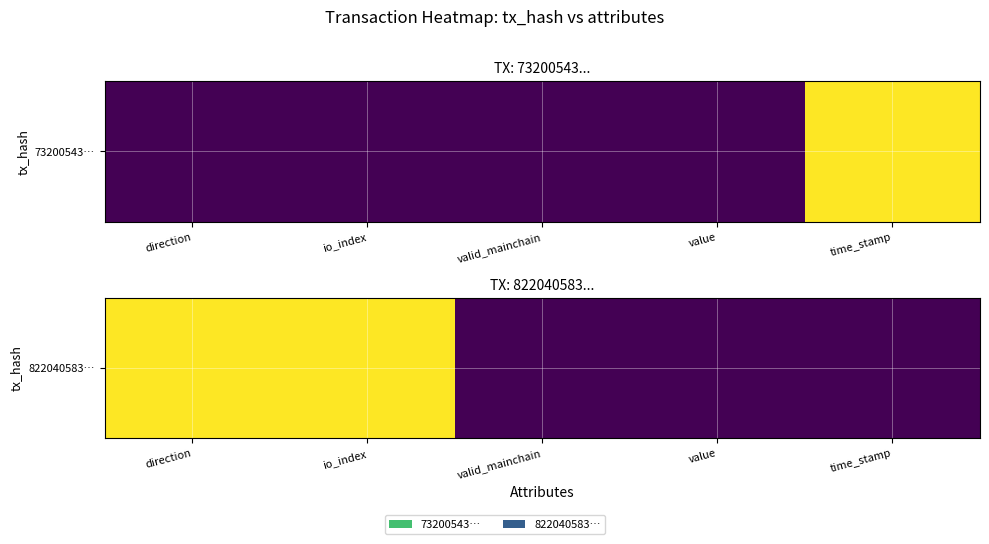

Is it true that the value at io_index is 1?

False